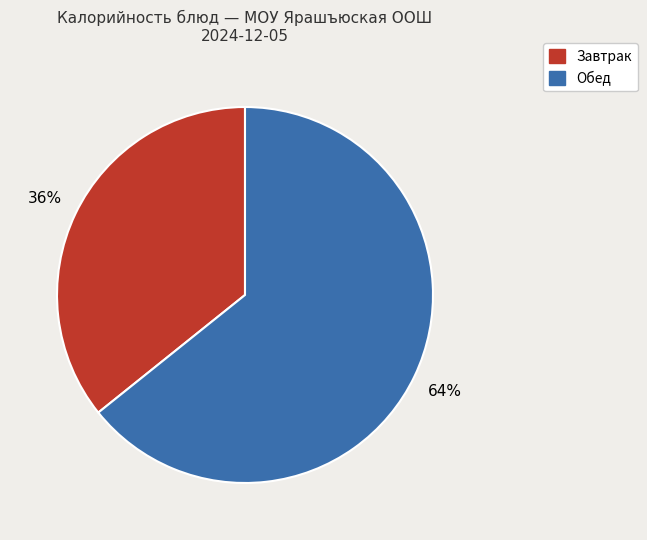

To the nearest percent, what is the difference between the largest and smallest slice percentages?

28%